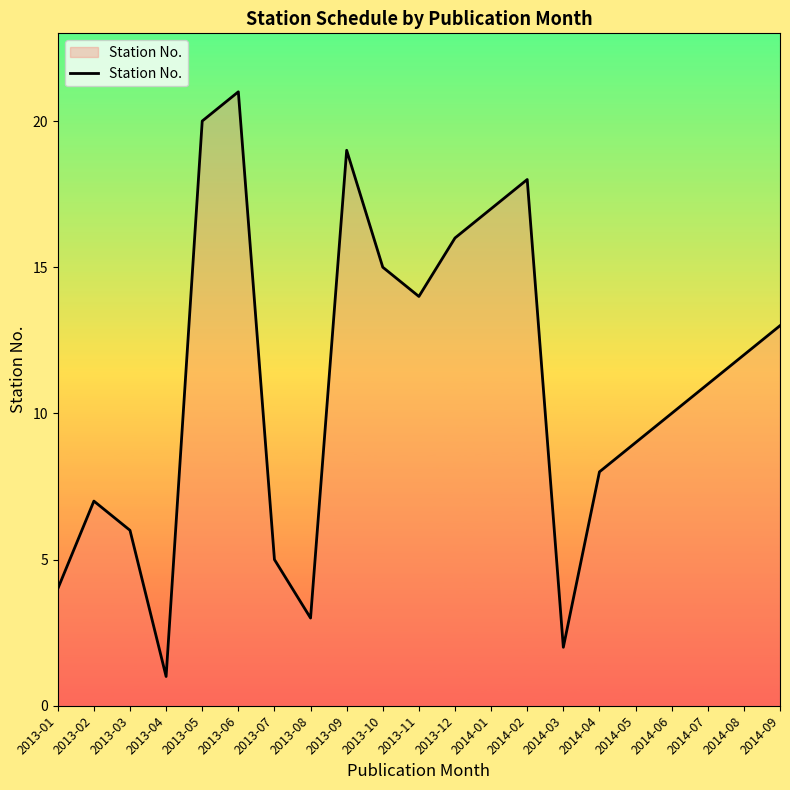

Which has a higher value, 2013-09 or 2014-01?

2013-09